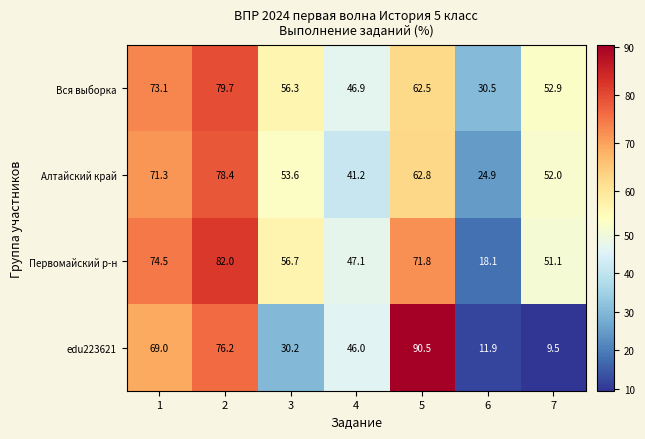

Reading right to left, what are all the values shown in this chart?

Вся выборка: 7=52.9	6=30.5	5=62.5	4=46.9	3=56.3	2=79.7	1=73.1
Алтайский край: 7=52.0	6=24.9	5=62.8	4=41.2	3=53.6	2=78.4	1=71.3
Первомайский р-н: 7=51.1	6=18.1	5=71.8	4=47.1	3=56.7	2=82.0	1=74.5
edu223621: 7=9.5	6=11.9	5=90.5	4=46.0	3=30.2	2=76.2	1=69.0